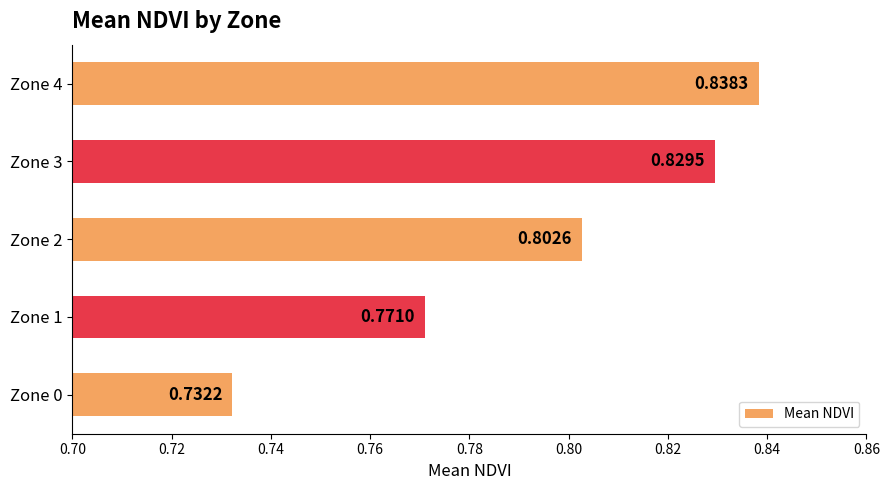

What is the sum of all values?

4.0